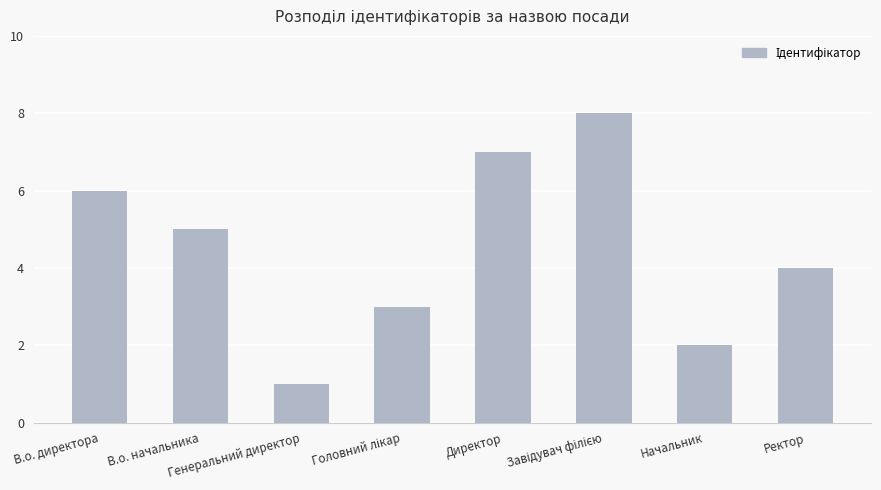

What is the sum of all values?

36